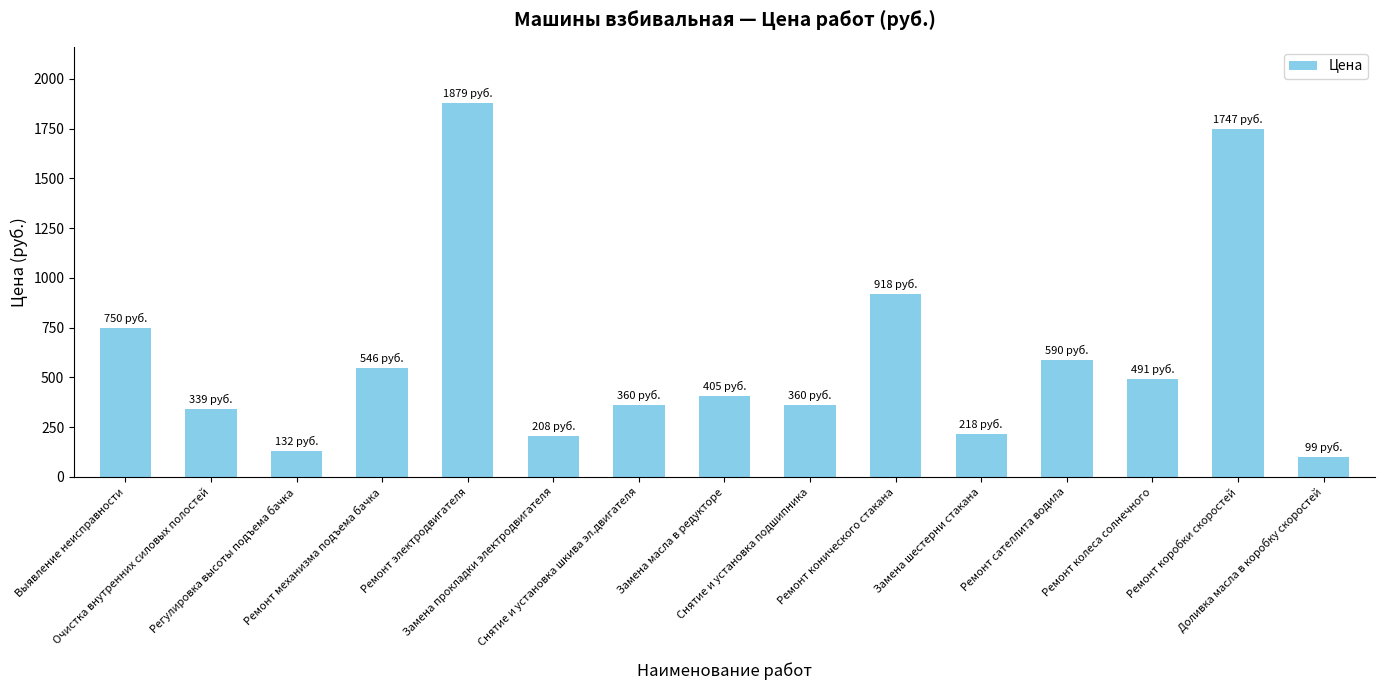

What is the value of the 15th bar from the left?

99